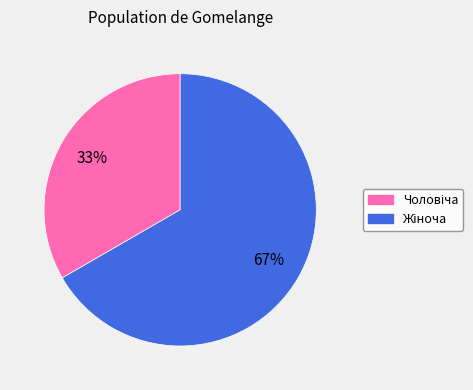

Is there a majority slice in this chart?

Yes